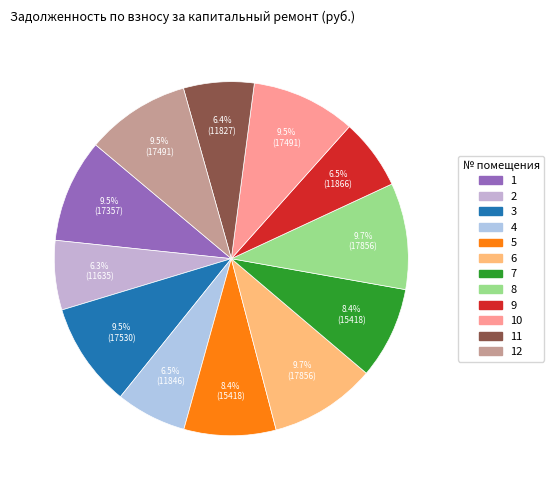

Which slice is the largest?

6